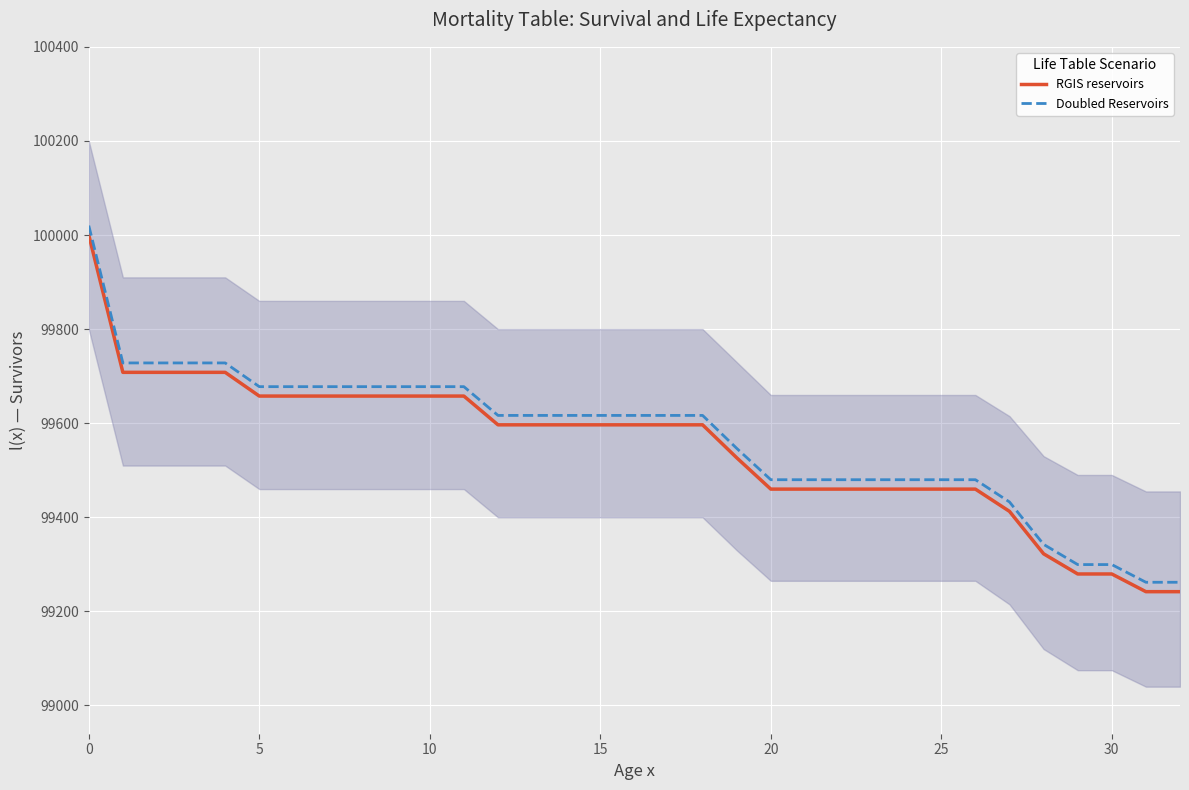

What is the value of the Doubled Reservoirs point at the 27th from the left?

99479.9